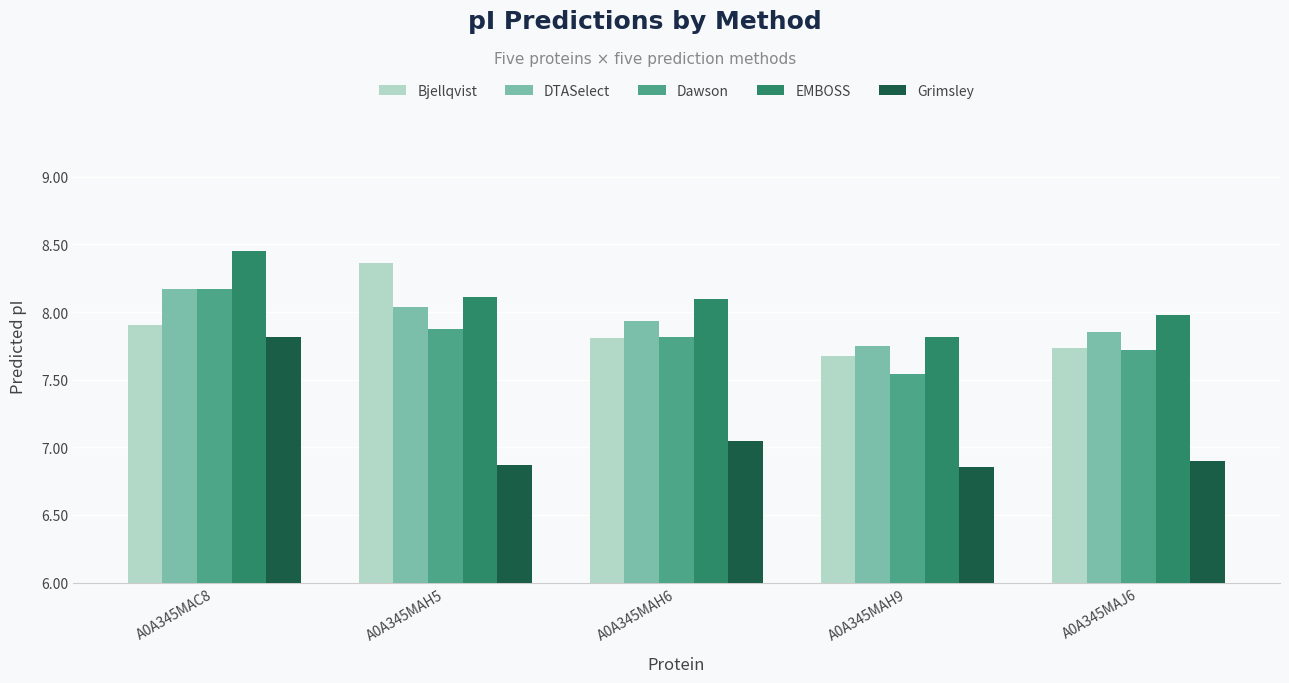

True or false: EMBOSS has a value of 8.1 at A0A345MAH5.

True